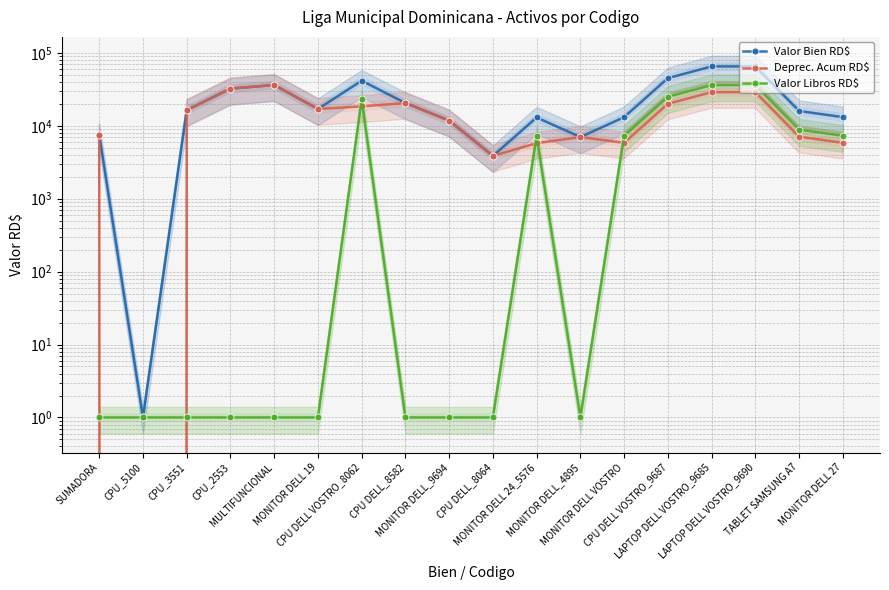

What are all the series names shown in the legend?

Valor Bien RD$, Deprec. Acum RD$, Valor Libros RD$